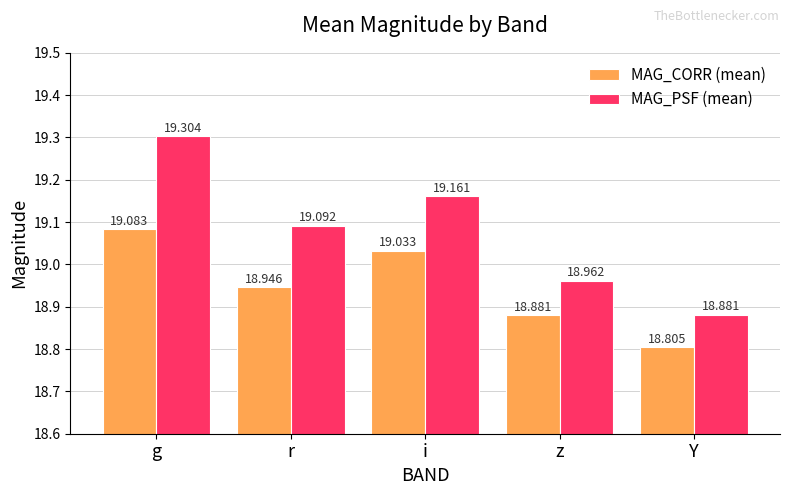

List the series in order of their peak value, highest first.

MAG_PSF (mean), MAG_CORR (mean)